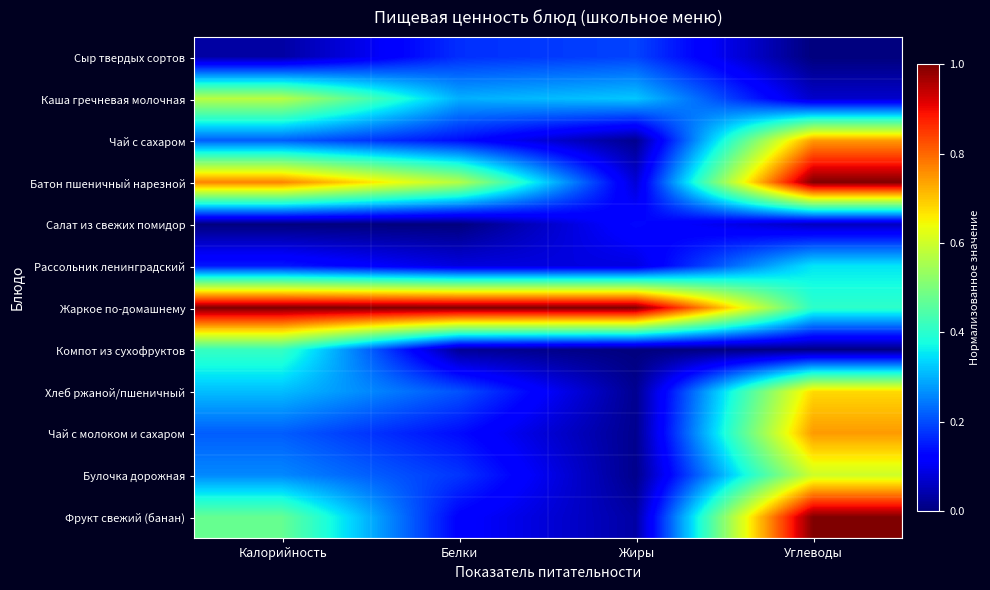

Rank the series at Жиры from highest to lowest value.

Жаркое по-домашнему, Каша гречневая молочная, Сыр твердых сортов, Салат из свежих помидор, Рассольник ленинградский, Батон пшеничный нарезной, Фрукт свежий (банан), Хлеб ржаной/пшеничный, Чай с сахаром, Чай с молоком и сахаром, Булочка дорожная, Компот из сухофруктов